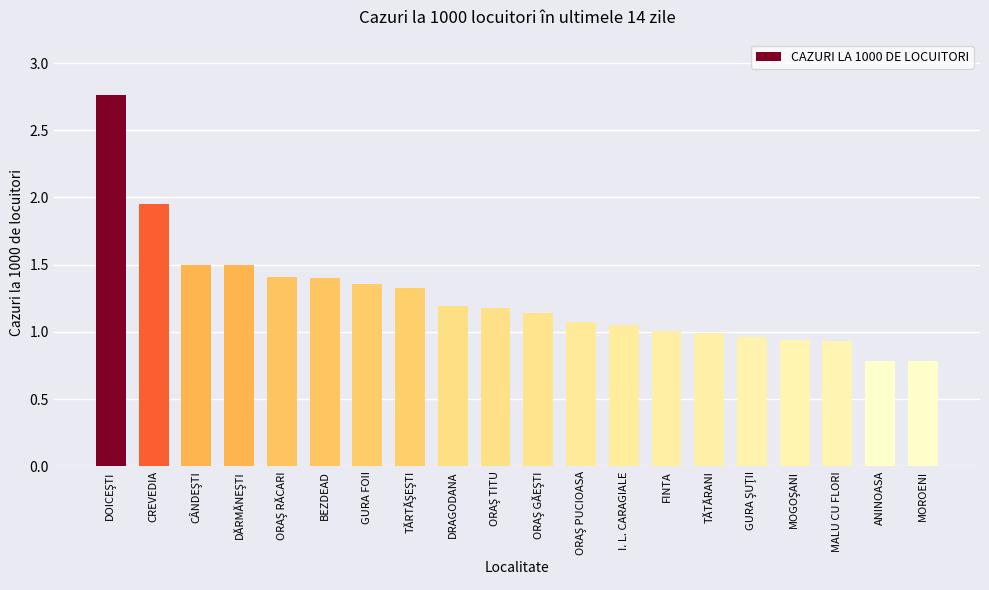

Approximately how many times larger is the value at MOROENI compared to BEZDEAD?

0.6